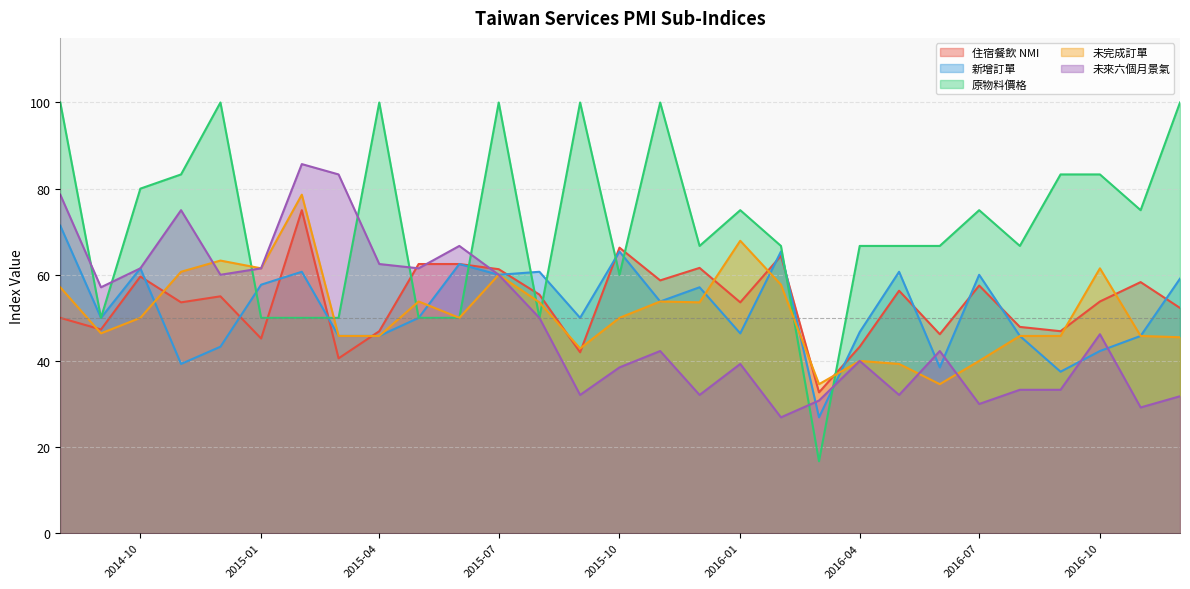

Rank the series at 2014-10 from lowest to highest value.

未完成訂單, 住宿餐飲 NMI, 新增訂單, 未來六個月景氣, 原物料價格